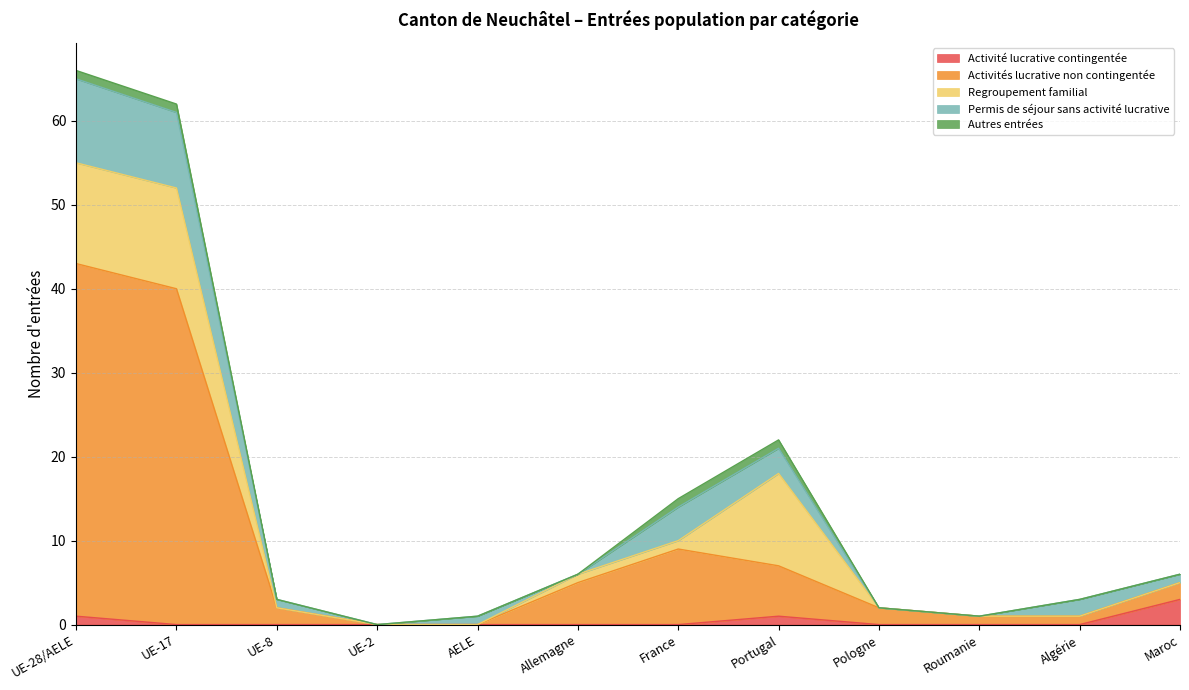

What position from the right is Roumanie?

3